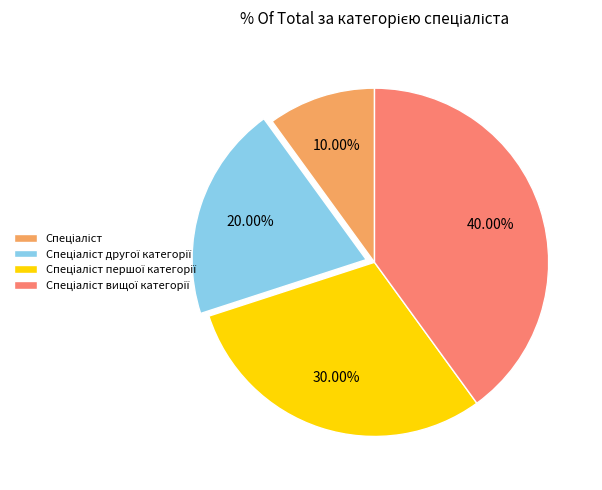

Count the number of slices in the pie.

4